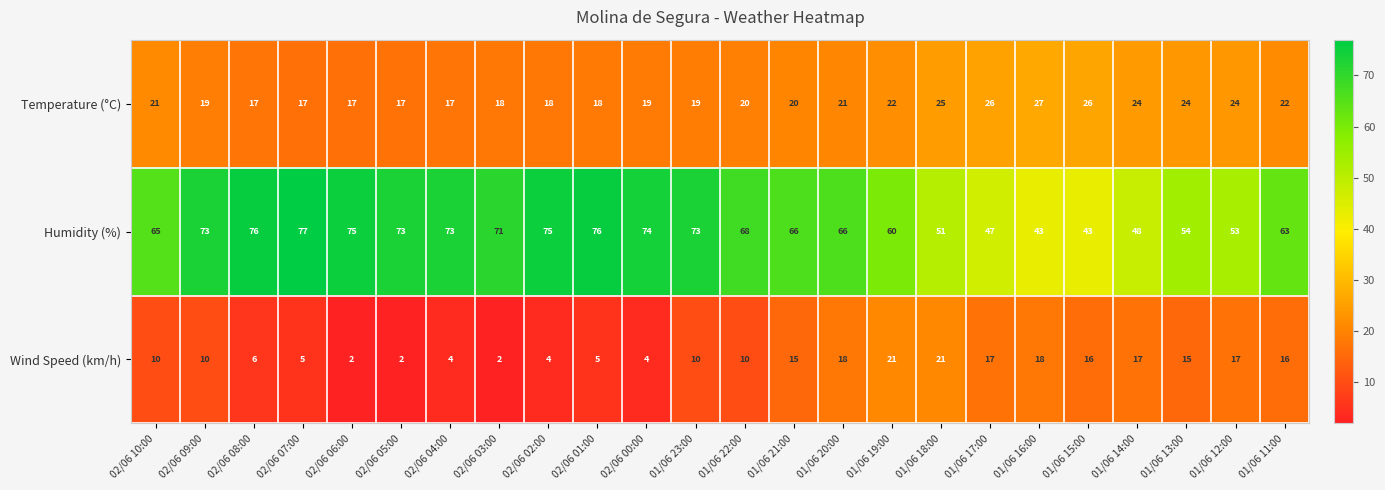

What is the sum of all Temperature (°C) values?

498